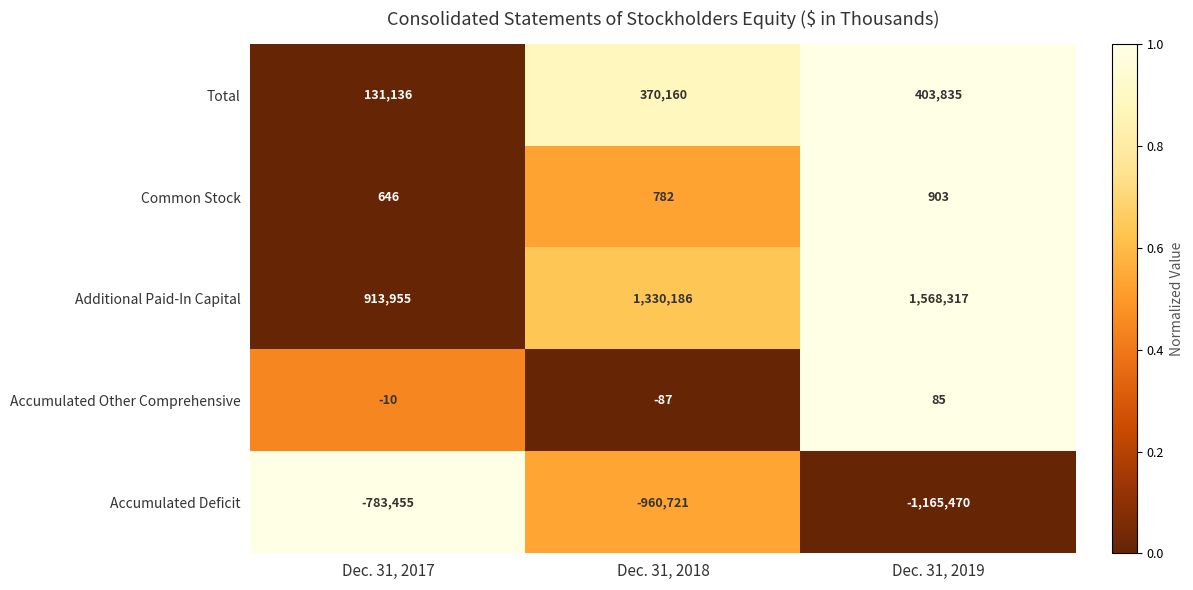

Which series has the largest total across all categories?

Additional Paid-In Capital